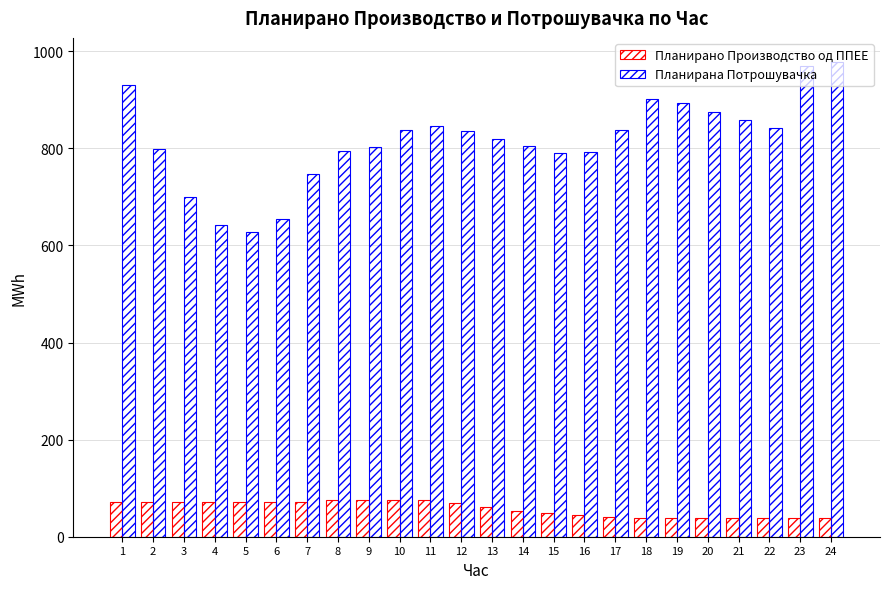

What is the sum of all Планирано Производство од ППЕЕ values?

1389.4